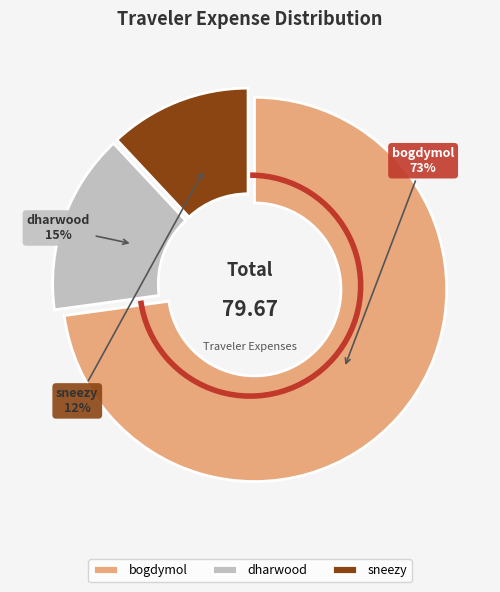

To the nearest percent, what portion does sneezy represent?

12%